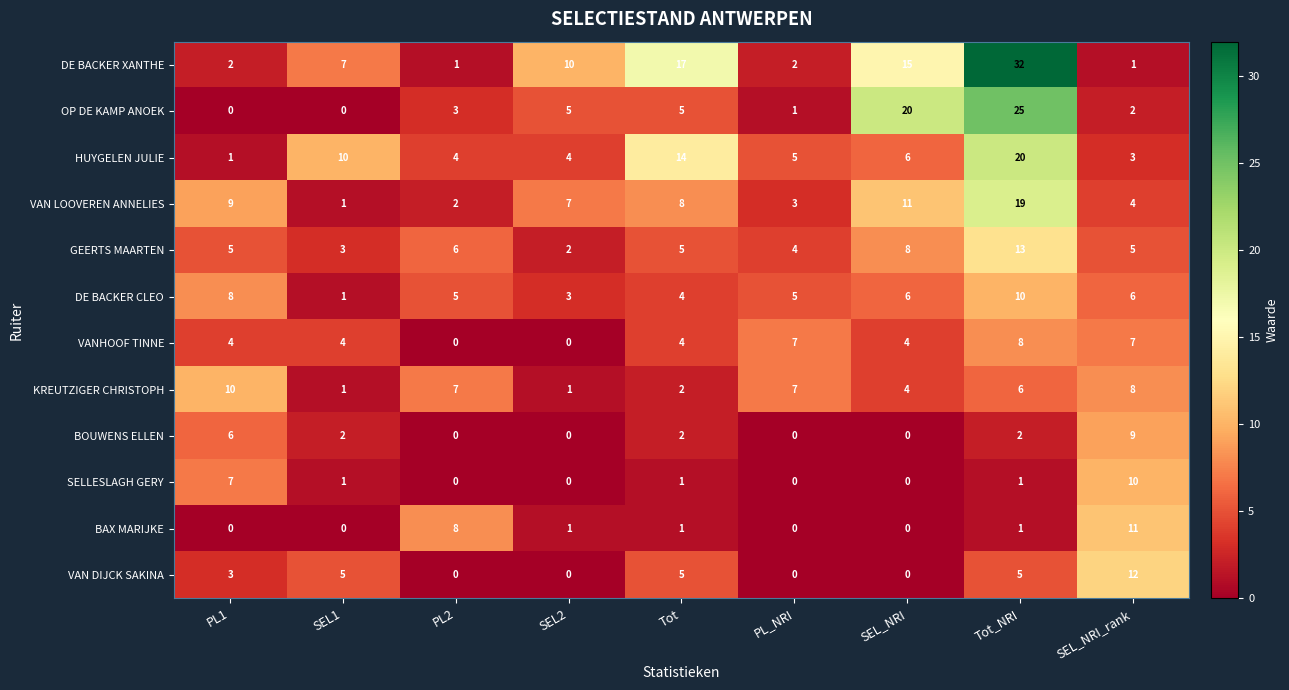

What is the sum of all BAX MARIJKE values?

22